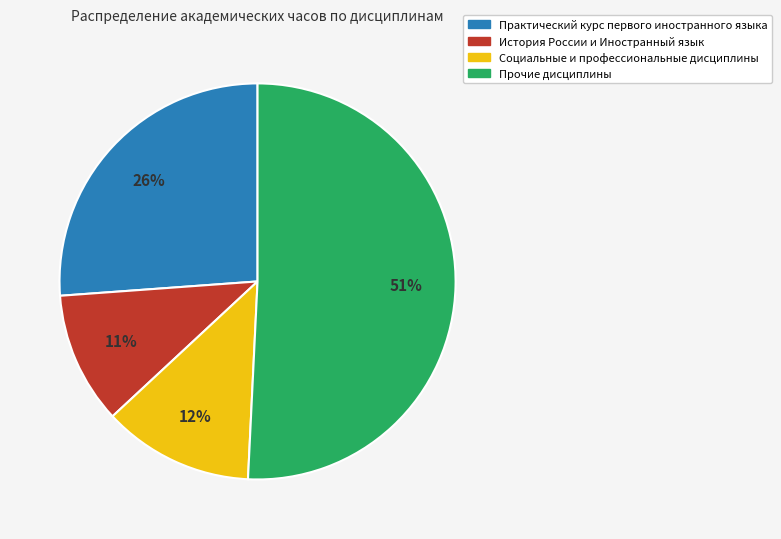

To the nearest percent, what is the average slice percentage?

25%